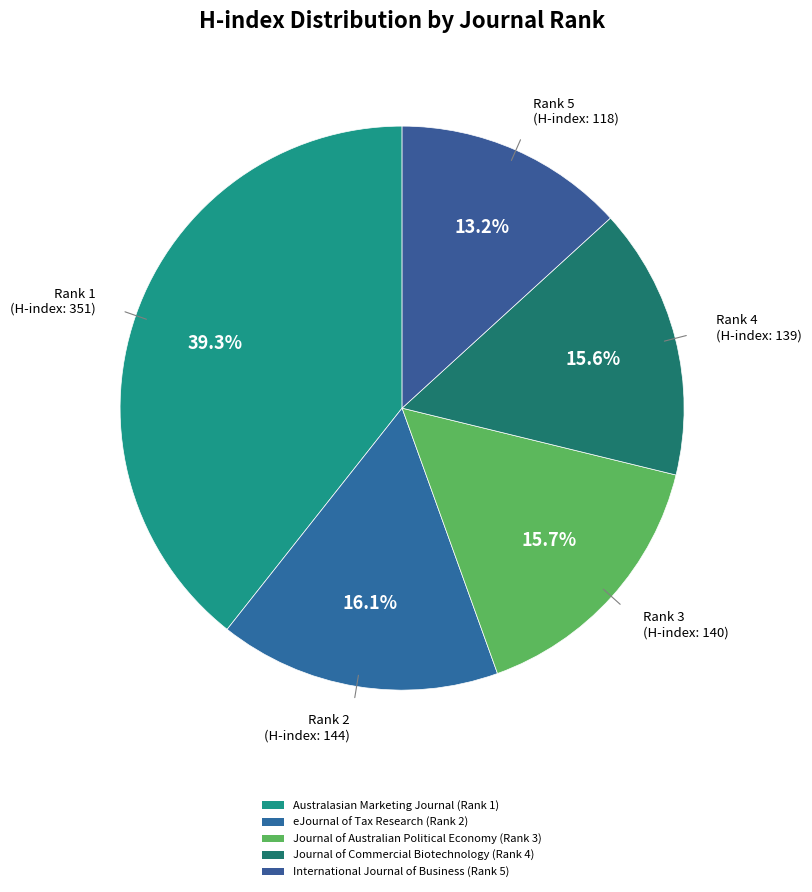

Count the number of slices in the pie.

5